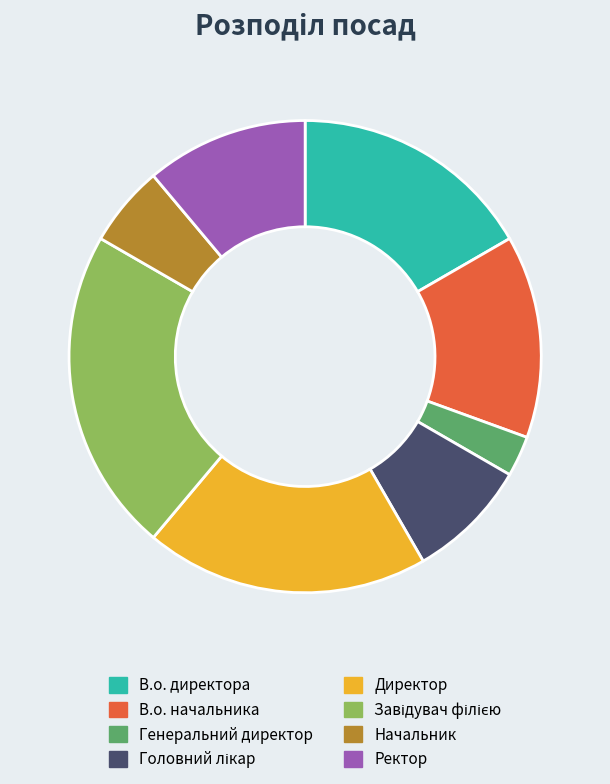

Which category has the smallest portion of the pie?

Генеральний директор